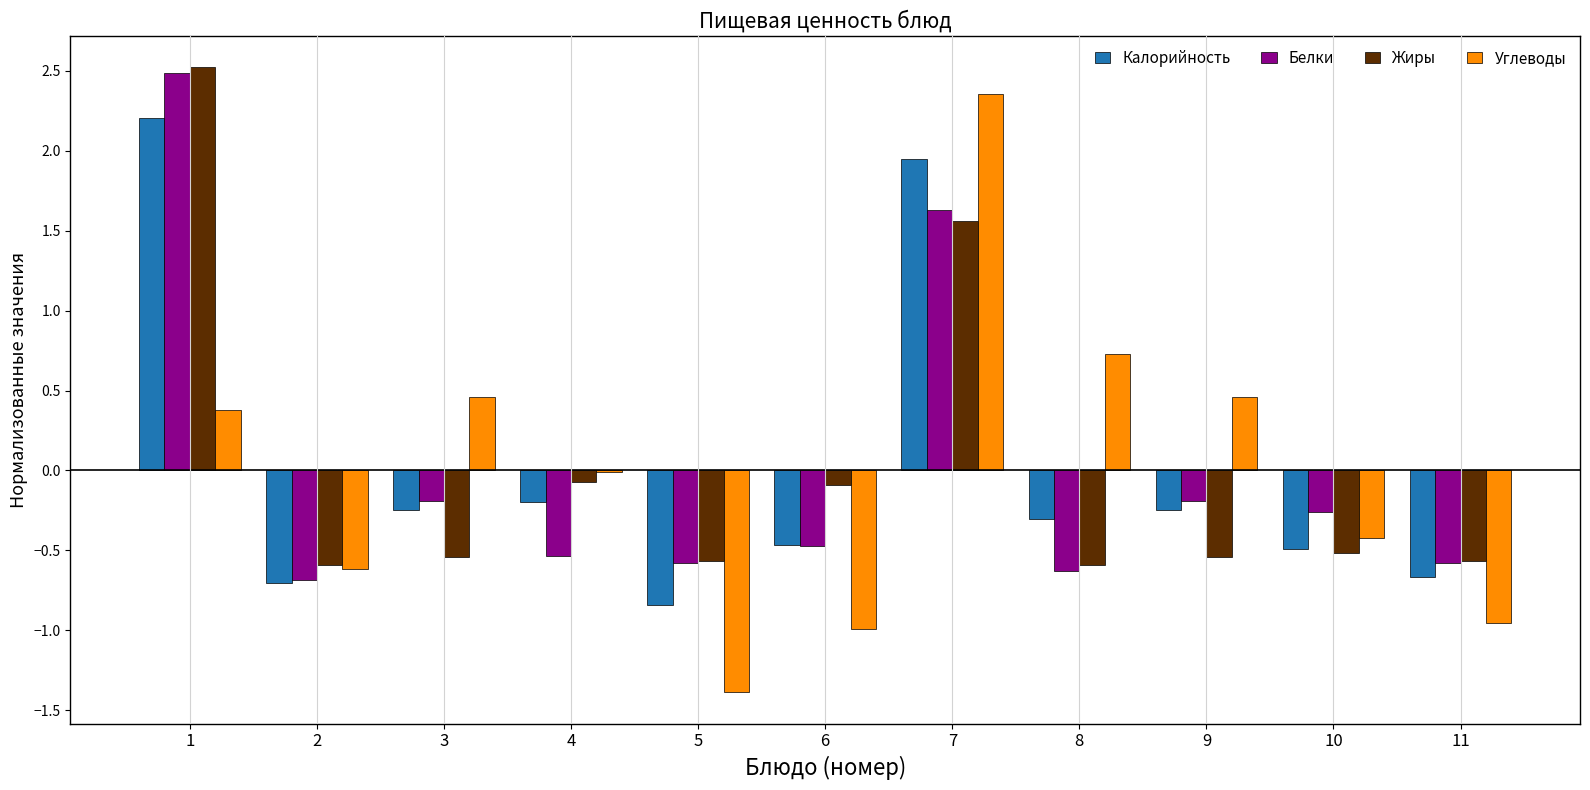

What is the sum of the Белки values at 5 and 2?

-1.3